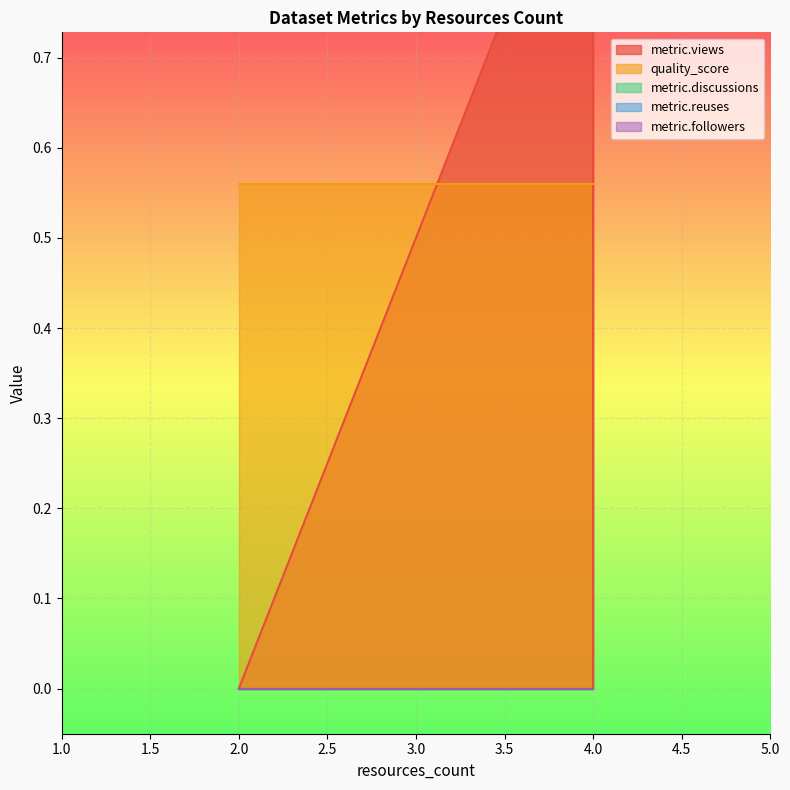

True or false: metric.followers has more than 1 interior local peaks.

False